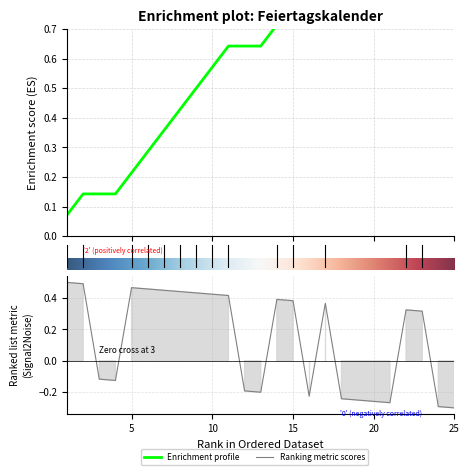

Which has a higher value, 23 or 8?

8